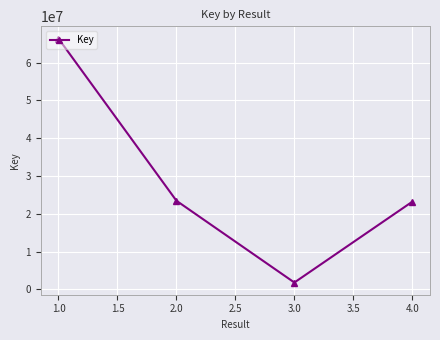

What is the difference between the maximum and minimum values?

64527265